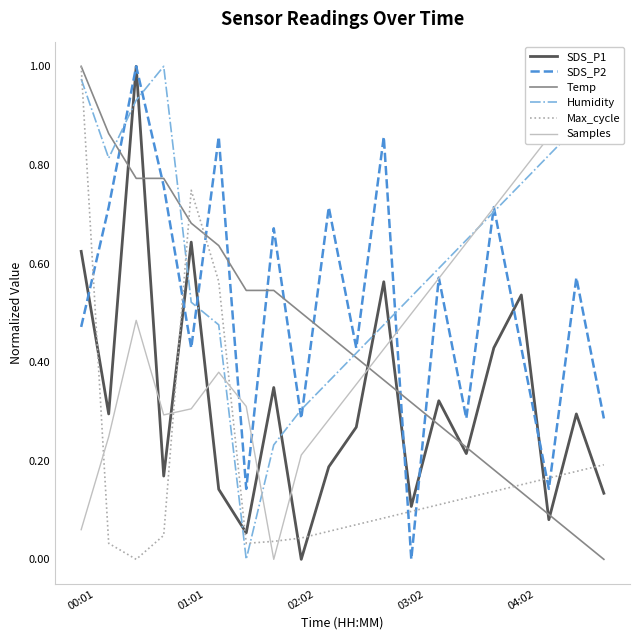

What is the average value of the SDS_P1 series?

0.3